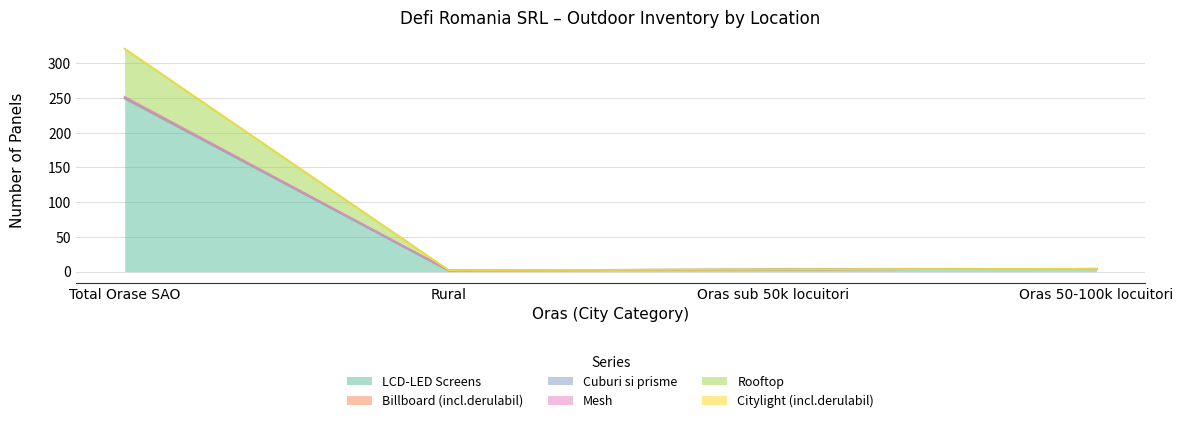

True or false: Cuburi si prisme has a value of 2 at Rural.

True